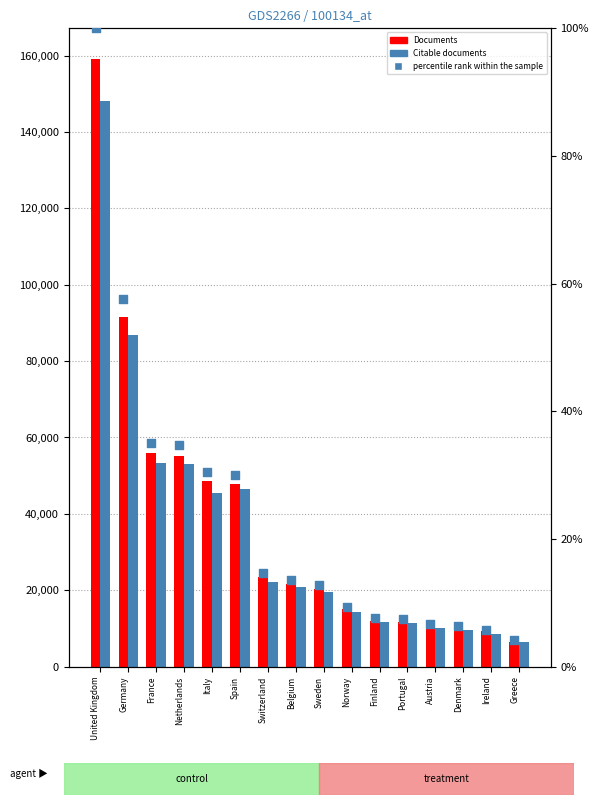

Which series contains the highest Y value?

Documents